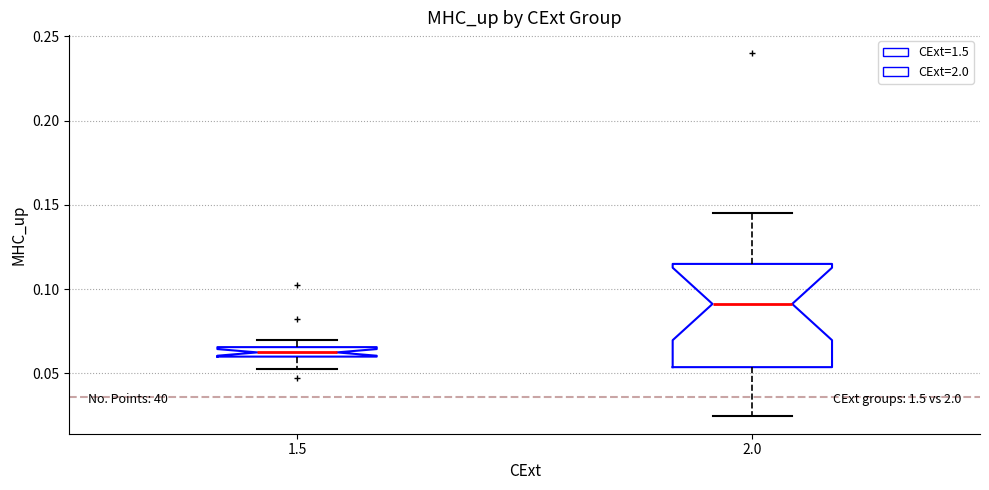

Which box has the highest median line?

2.0